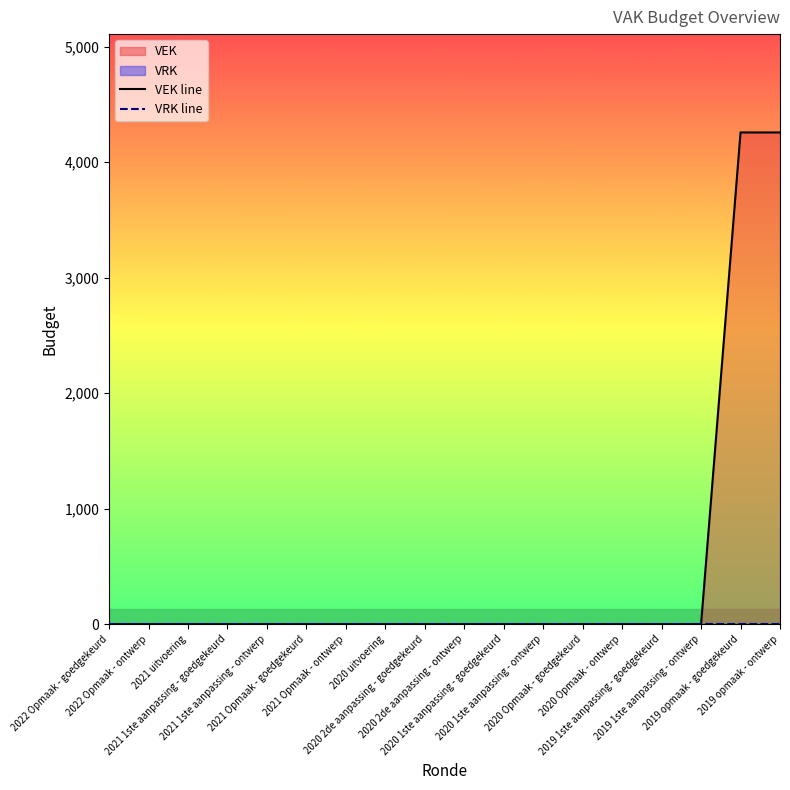

Reading right to left, transcribe all the data shown in this chart.

VEK line: 4258	4258	0	0	0	0	0	0	0	0	0	0	0	0	0	0	0	0
VRK line: 0	0	0	0	0	0	0	0	0	0	0	0	0	0	0	0	0	0